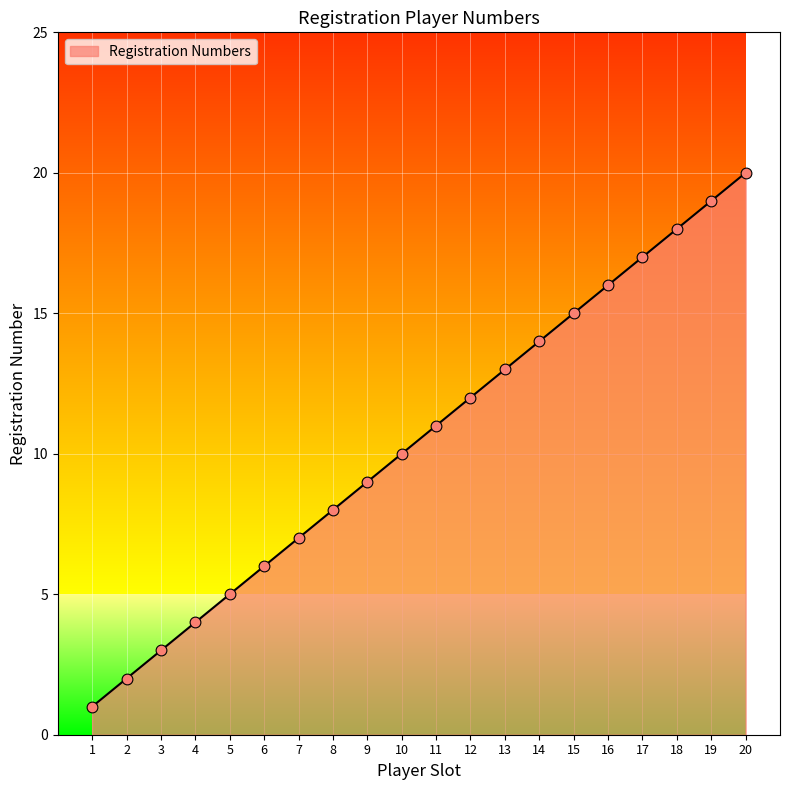

What is the ratio of the value at 17 to the value at 3?

5.7